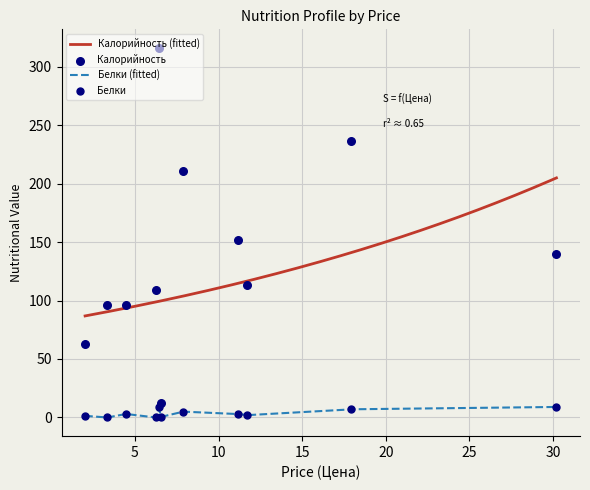

True or false: Калорийность (fitted) and Белки (fitted) intersect in this chart.

False